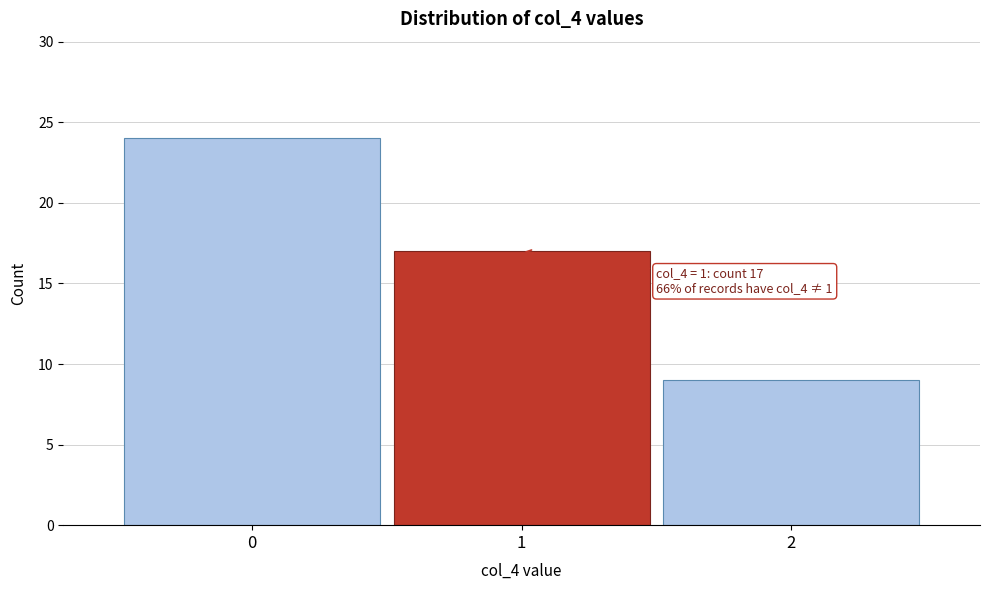

Reading right to left, transcribe all the data shown in this chart.

9	17	24